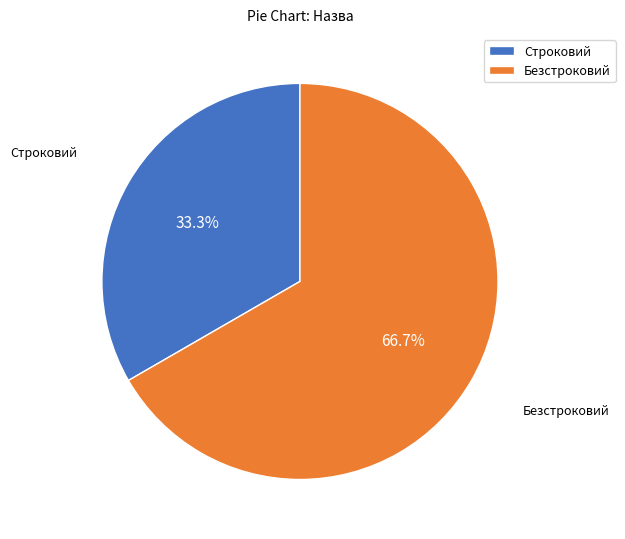

Approximately how many times larger is the value at Безстроковий compared to Строковий?

2.0